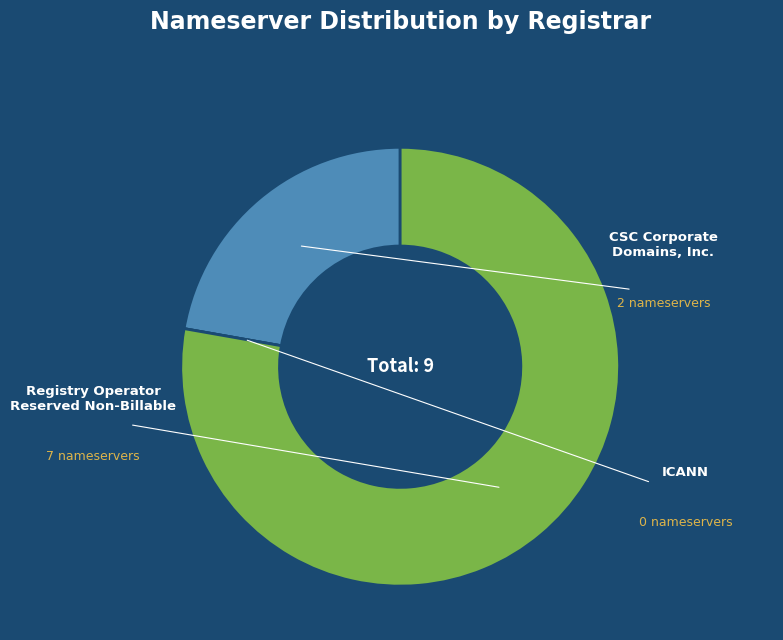

What is the change in value from CSC Corporate Domains, Inc. to ICANN?

-2